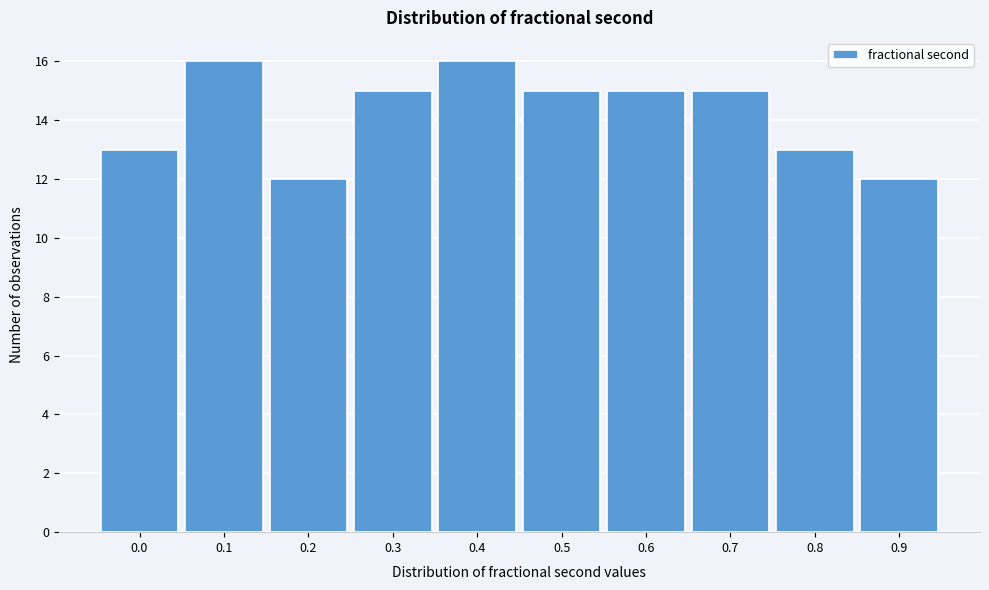

Reading right to left, transcribe all the data shown in this chart.

12	13	15	15	15	16	15	12	16	13